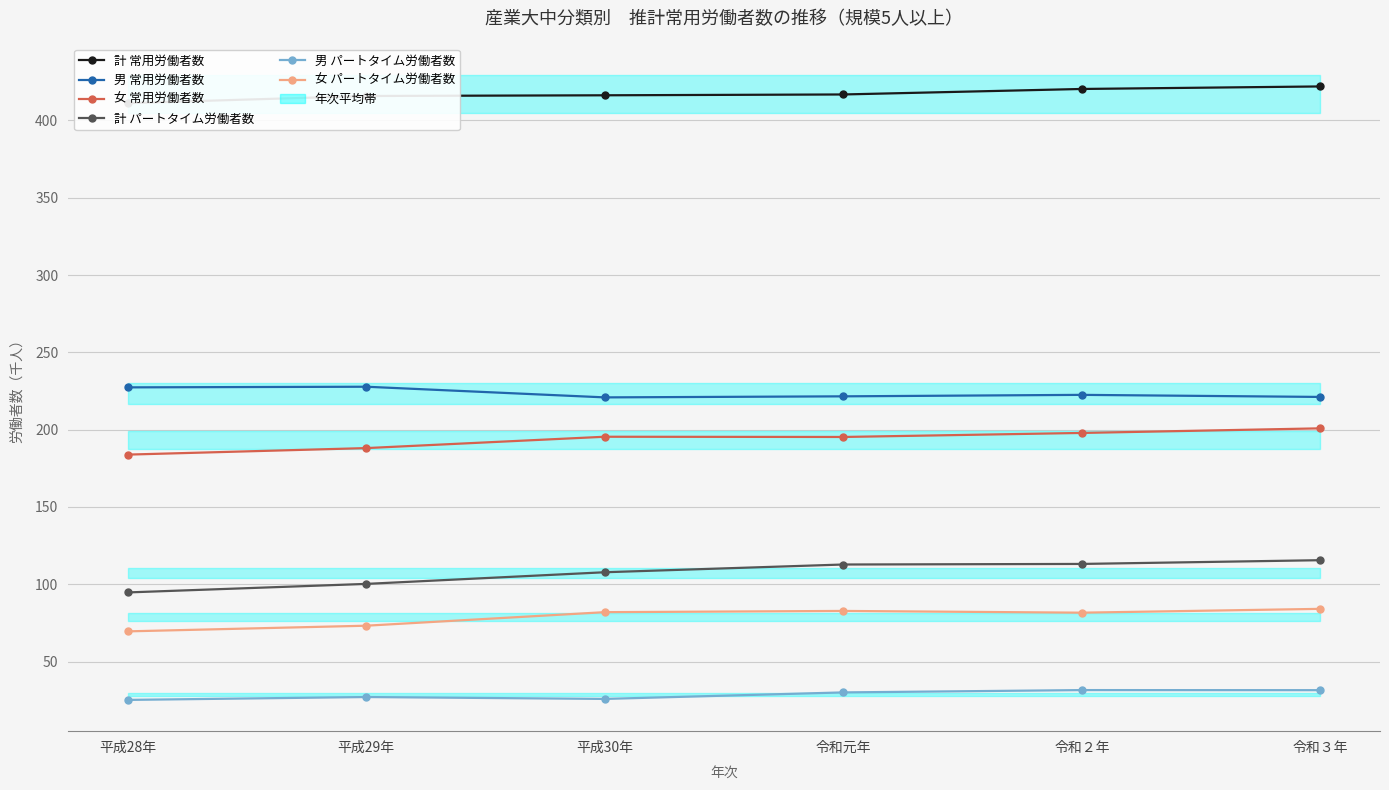

True or false: 男 パートタイム労働者数 and 男 常用労働者数 intersect in this chart.

False